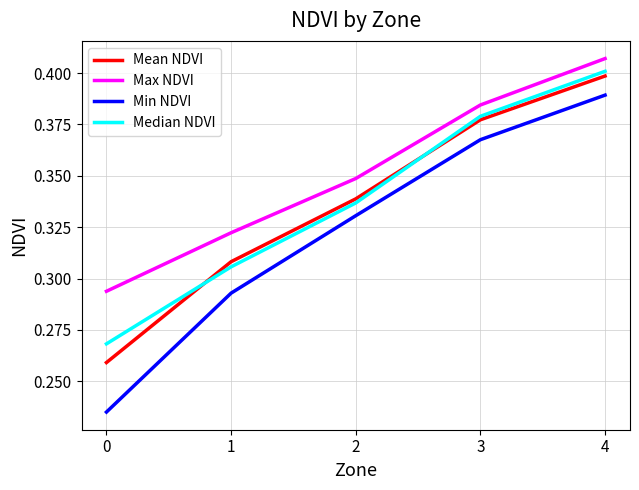

The Max NDVI series shows 0.1 at 4. True or false?

False